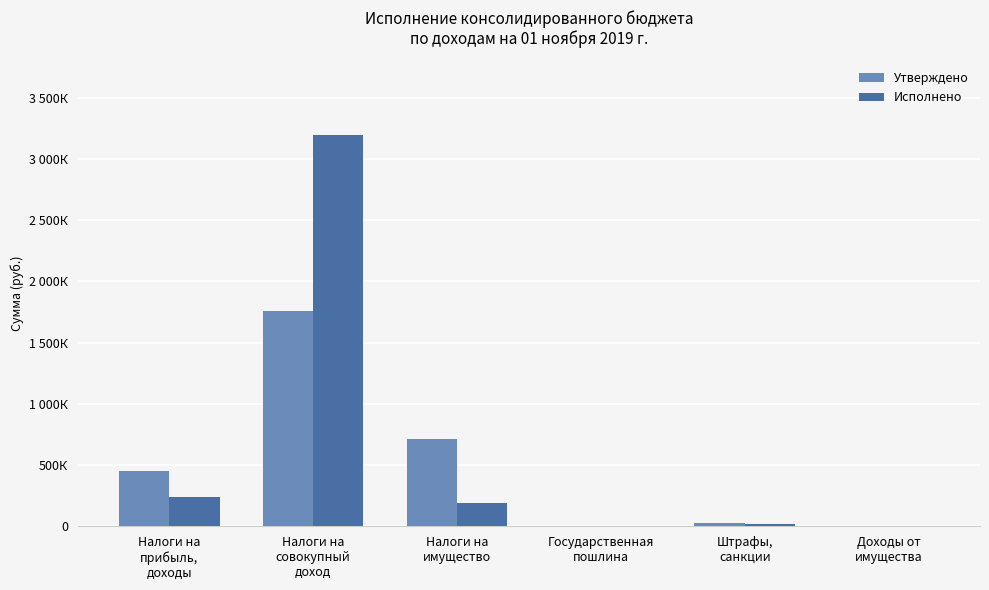

What are all the series names shown in the legend?

Утверждено, Исполнено